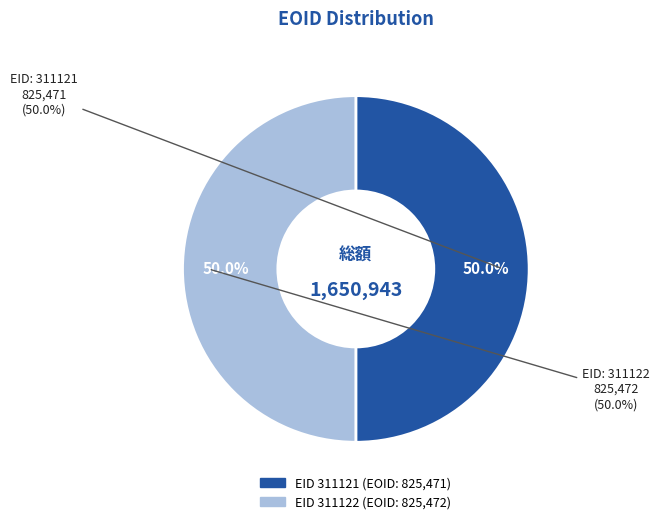

What is the majority slice?

311122